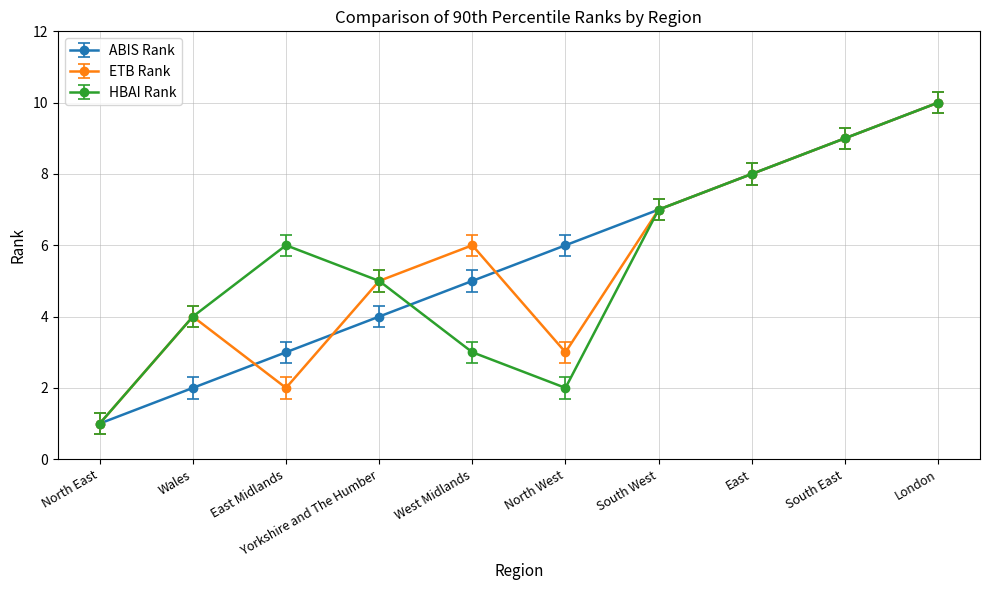

At East Midlands, list the series in order from smallest to largest.

ETB Rank, ABIS Rank, HBAI Rank